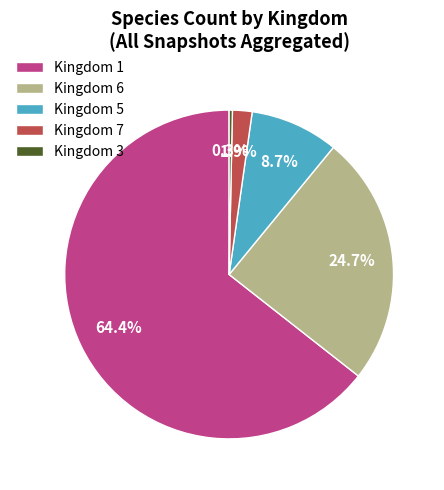

To the nearest percent, what is the difference between the largest and smallest slice percentages?

64%